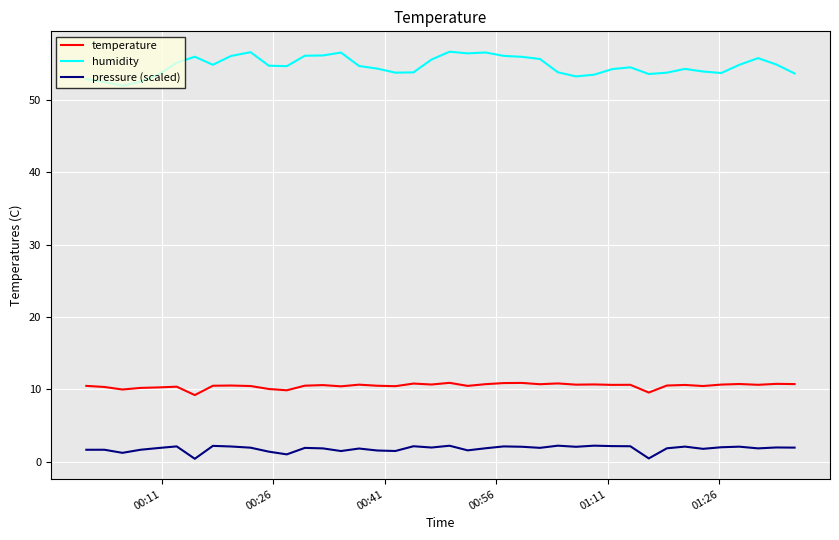

Which series has the largest total across all categories?

humidity